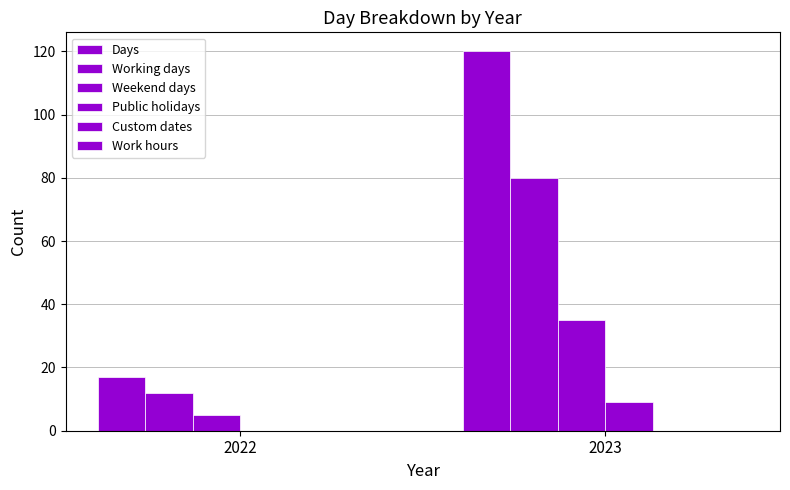

How many data points does each series have?

2